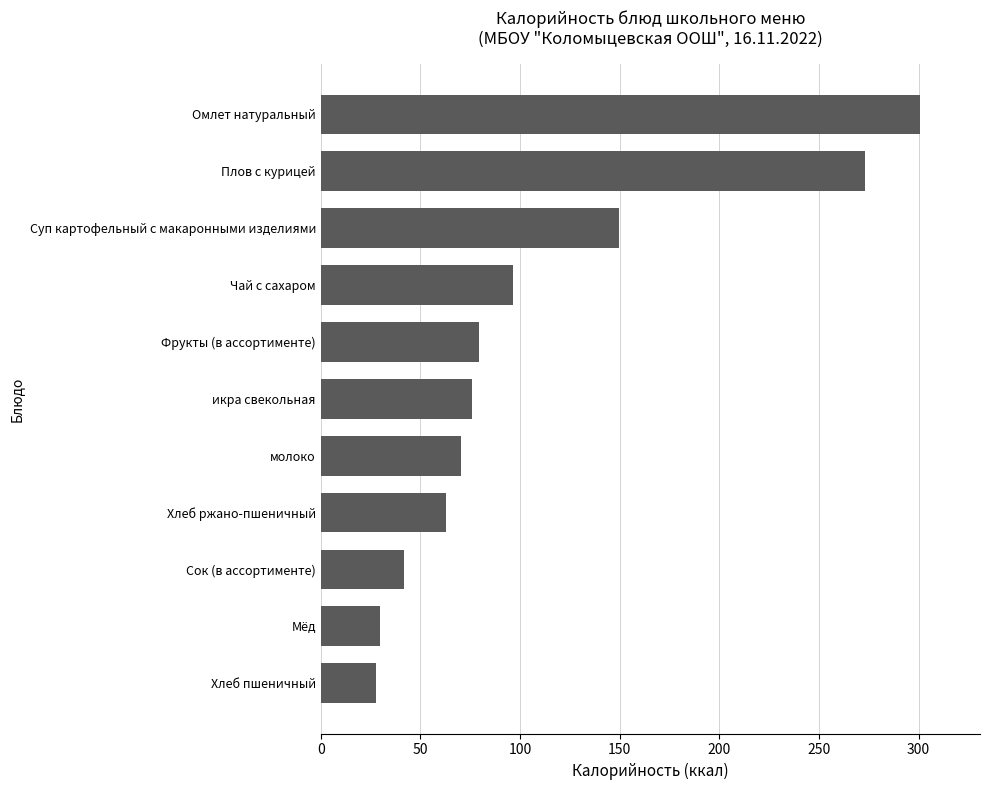

What is the difference between the values at Омлет натуральный and молоко?

230.4